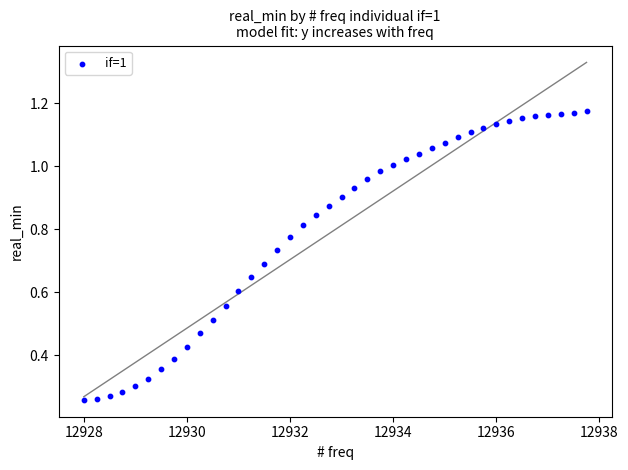

What is the range of X values (max minus min)?

9.8